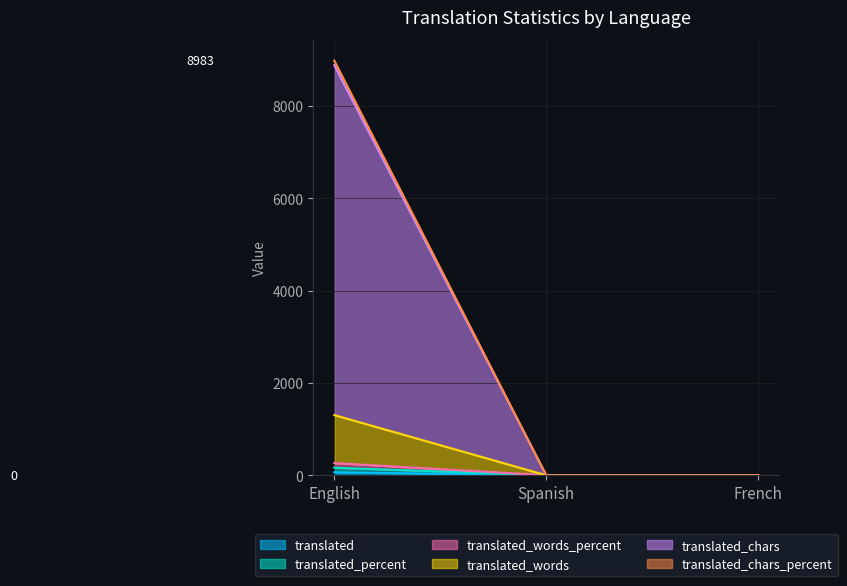

True or false: translated has a value of 0 at French.

True